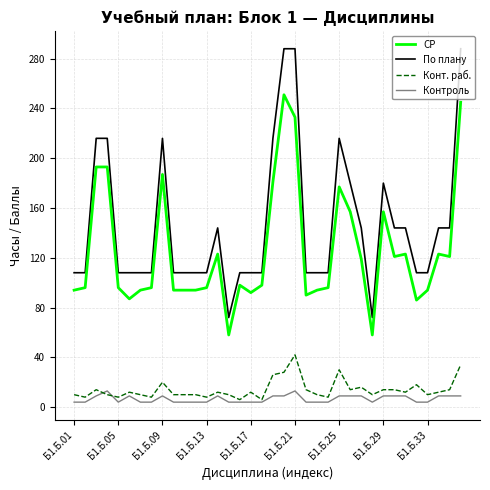

Which series has the largest range (max minus min)?

По плану